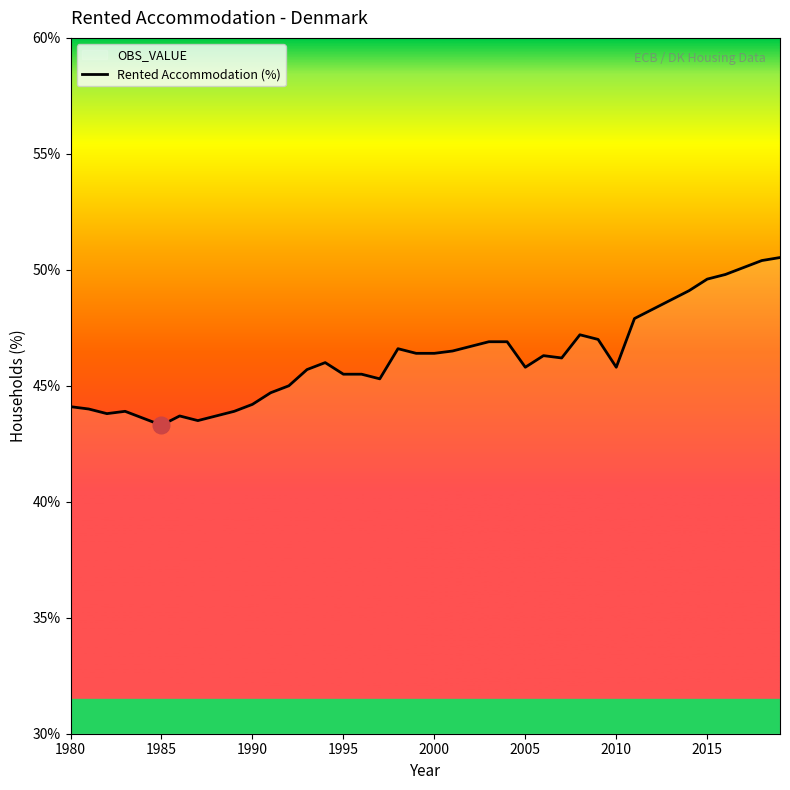

What is the difference between the maximum and minimum values?

7.2